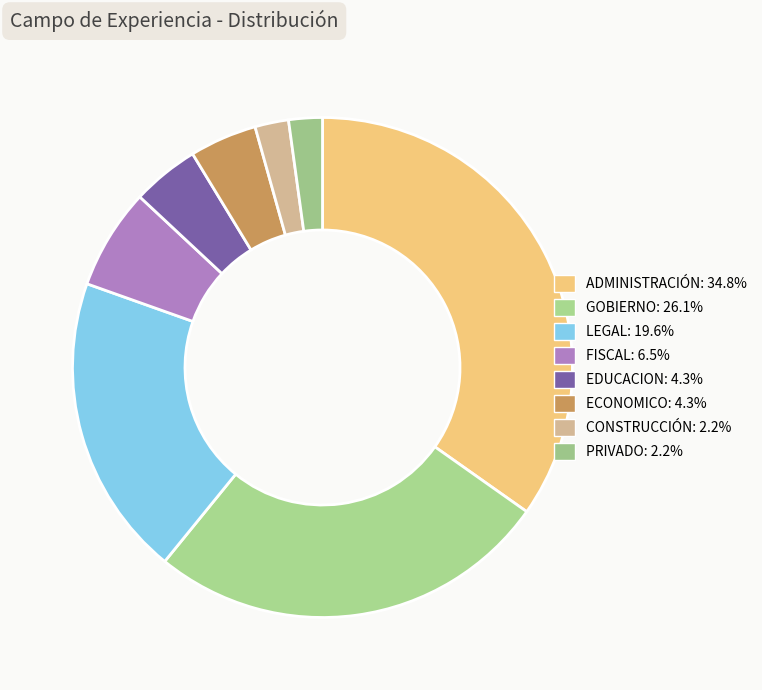

Is it true that ECONOMICO is 4% of the pie?

True